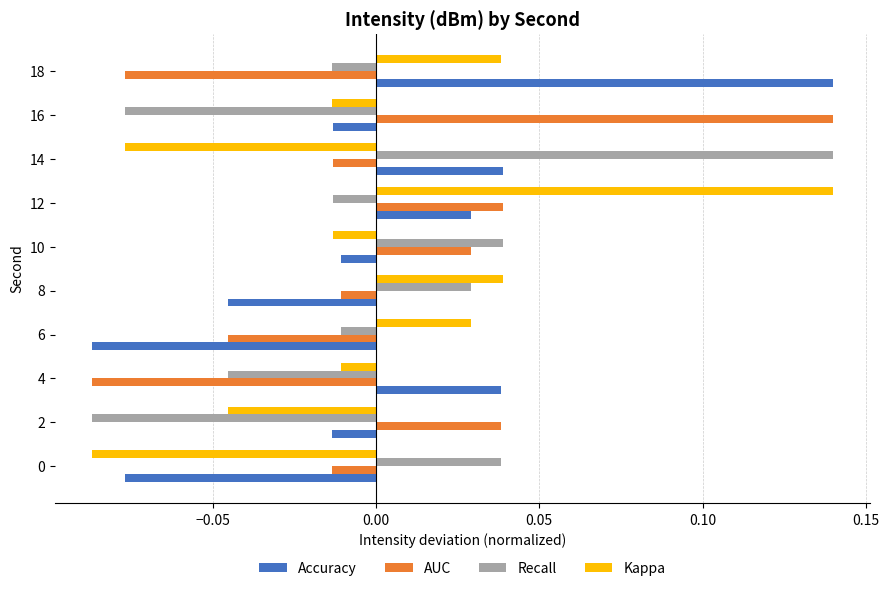

Which category has the highest value in the Accuracy series?

18